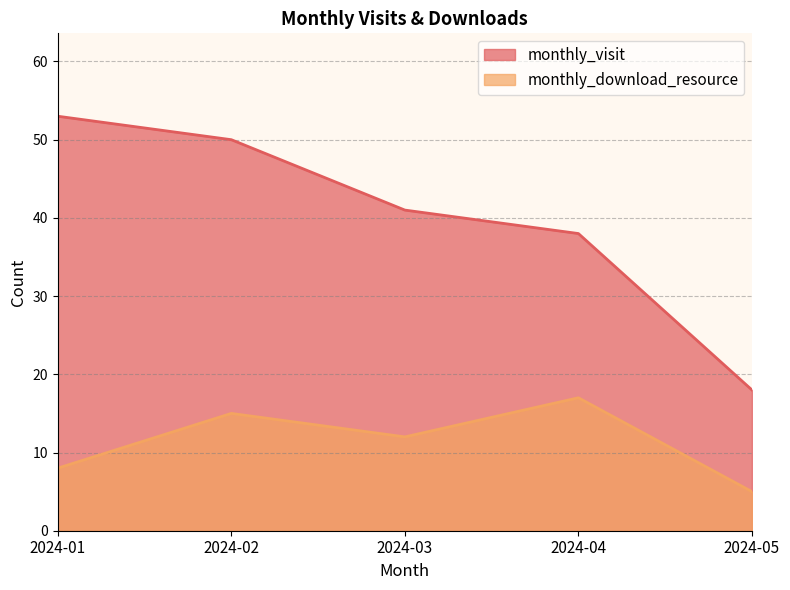

At how many categories does at least one series exceed 11?

5